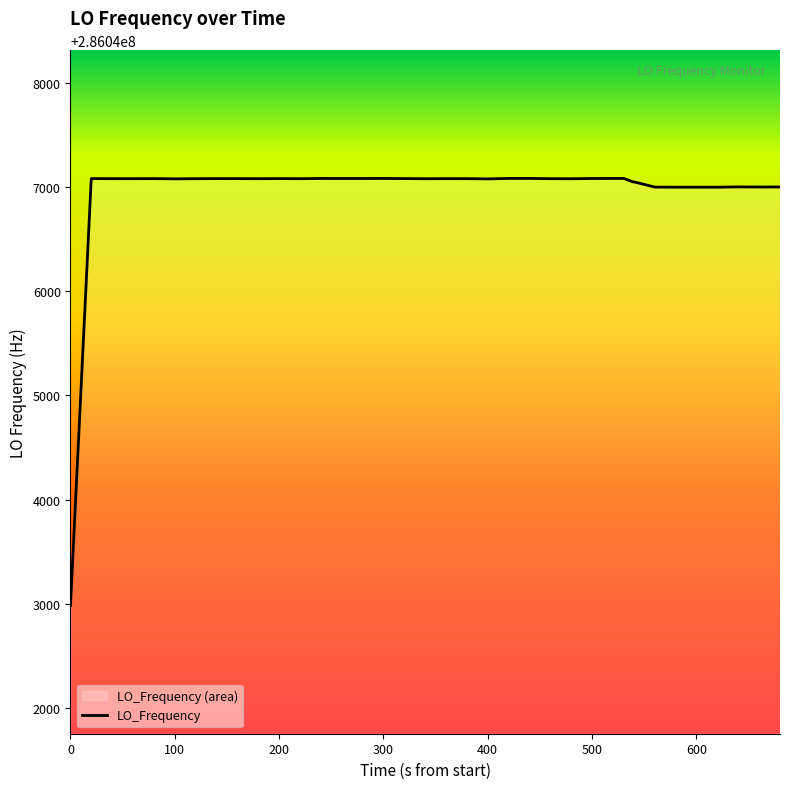

What is the maximum value shown in the chart?

286047082.7